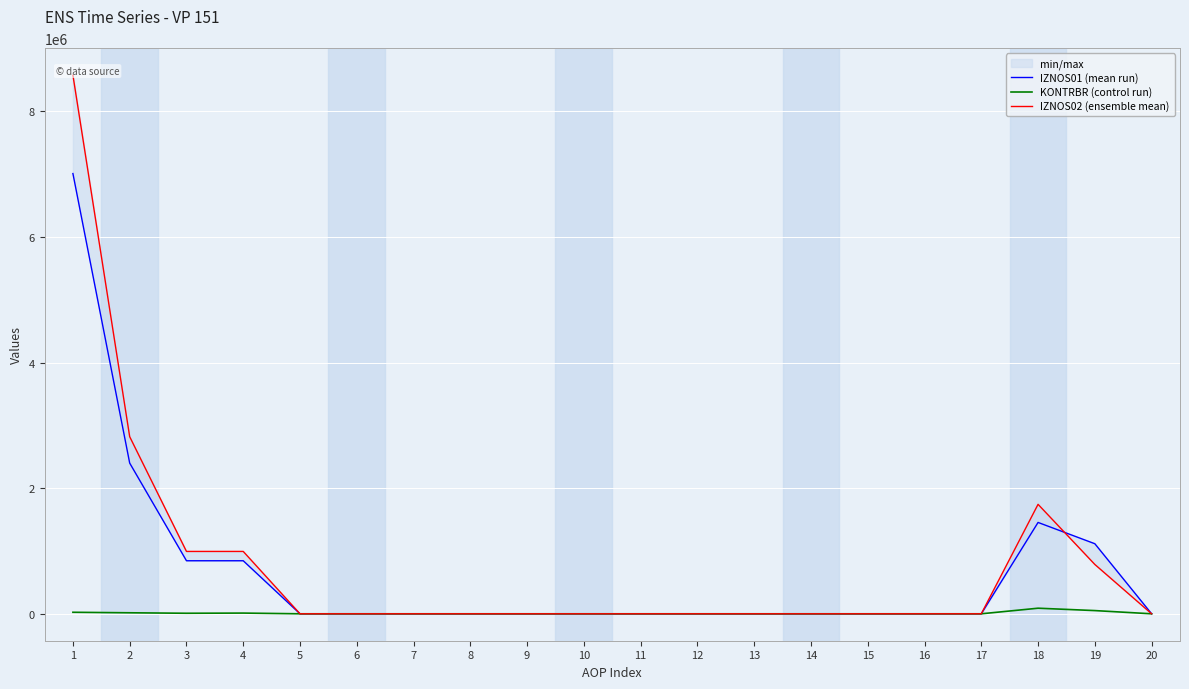

True or false: IZNOS01 (mean run) and KONTRBR (control run) cross at least once.

False